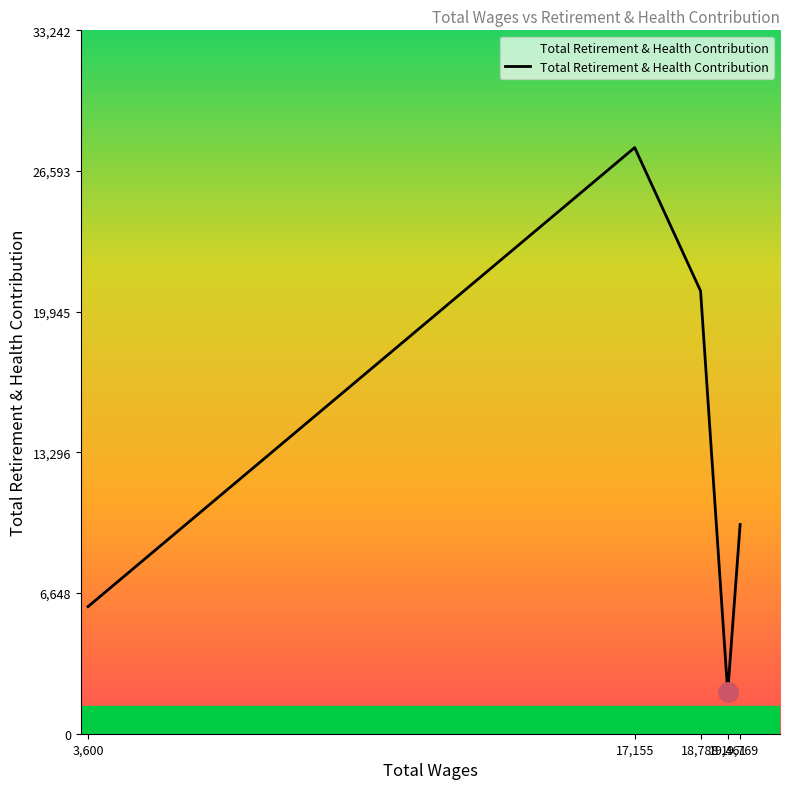

Which has a higher value, 19,769 or 18,788?

18,788